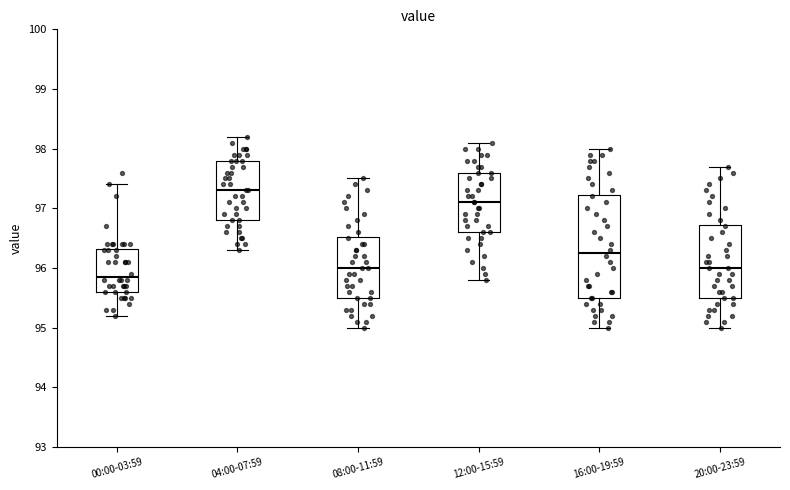

Reading left to right, read every box against the y-axis: the position of its median line, the range the box covers, and the ends of its whiskers. The values are not printed on the chart, so give them approximately, as read against the axis.

00:00-03:59: median 95.9, box 95.6 to 96.3, whiskers 95.2 to 97.4
04:00-07:59: median 97.3, box 96.8 to 97.8, whiskers 96.3 to 98.2
08:00-11:59: median 96.0, box 95.5 to 96.5, whiskers 95.0 to 97.5
12:00-15:59: median 97.1, box 96.6 to 97.6, whiskers 95.8 to 98.1
16:00-19:59: median 96.3, box 95.5 to 97.2, whiskers 95.0 to 98.0
20:00-23:59: median 96.0, box 95.5 to 96.7, whiskers 95.0 to 97.7